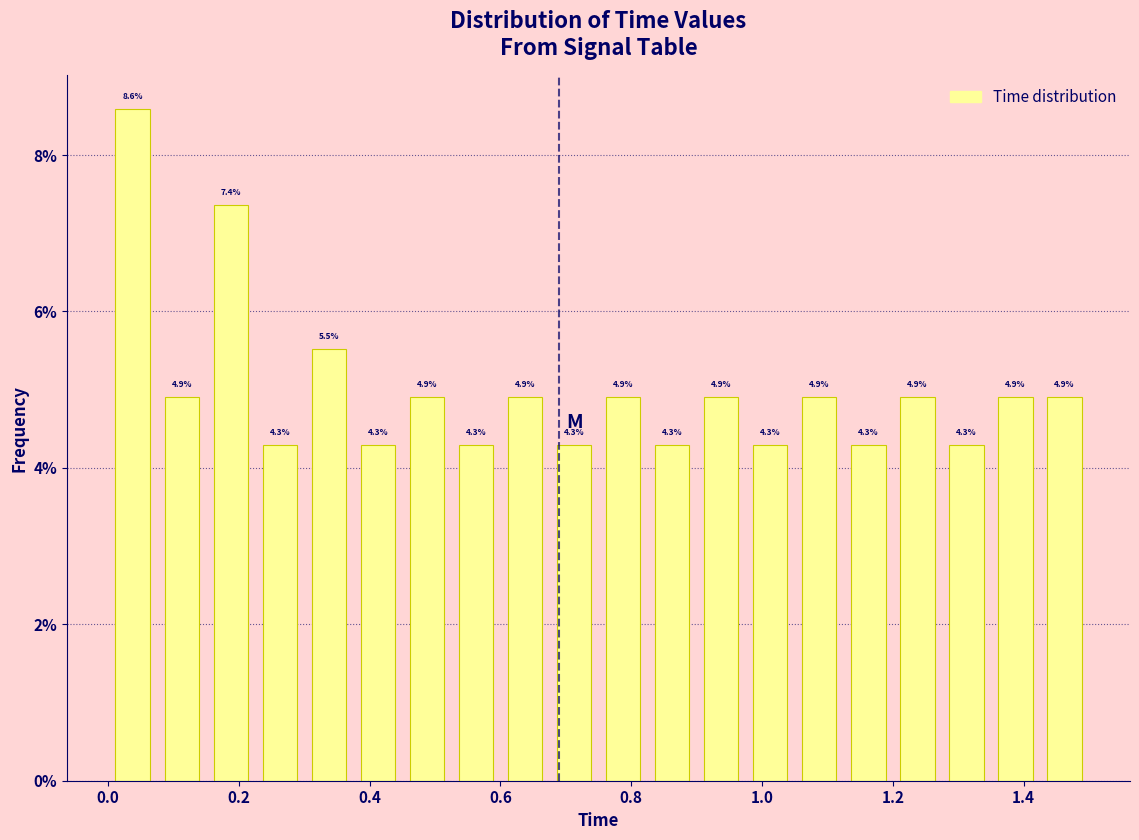

Read against the x-axis, roughly where is the centre of the tallest bar?

0.04